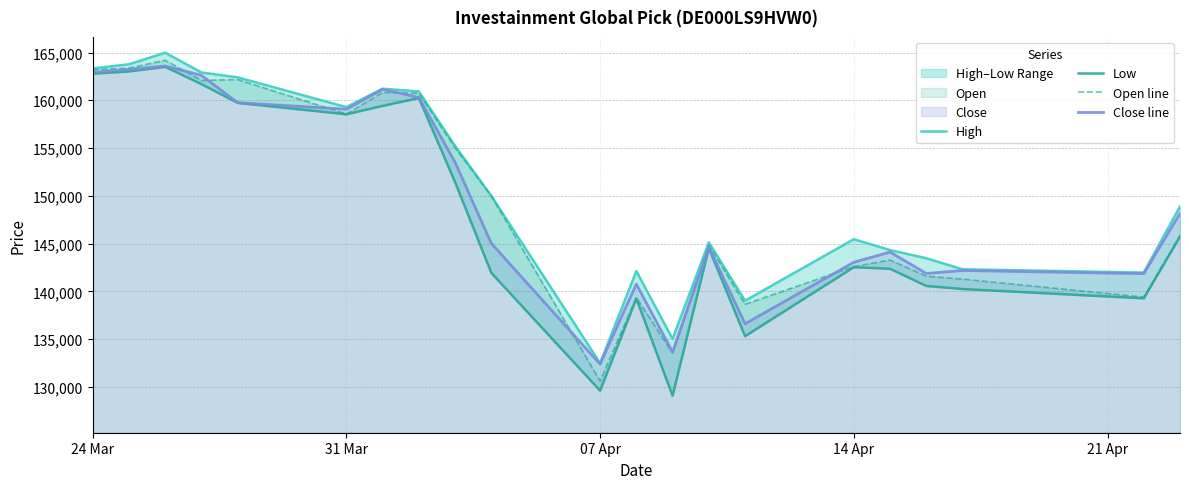

Is the value of Open line at 07 Apr greater than the value of Close line at 14 Apr?

No